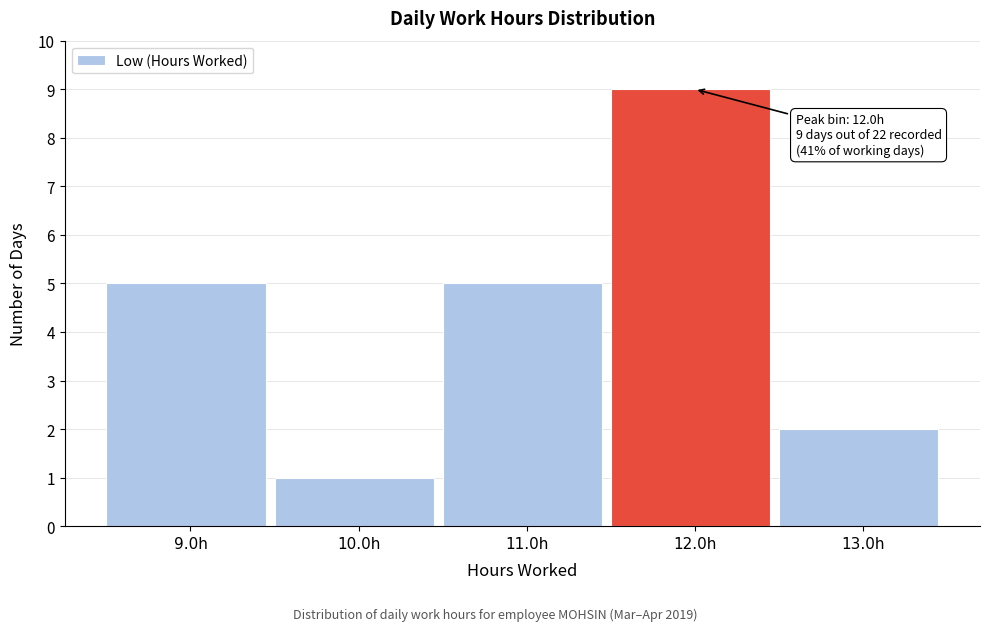

Which range on the x-axis has the tallest bar?

11.5 to 12.5